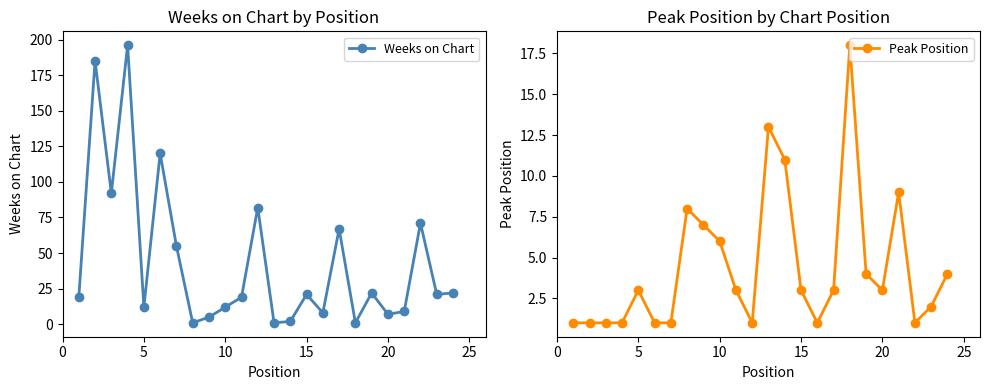

What is the value of the Weeks on Chart point at the 24th from the left?

22